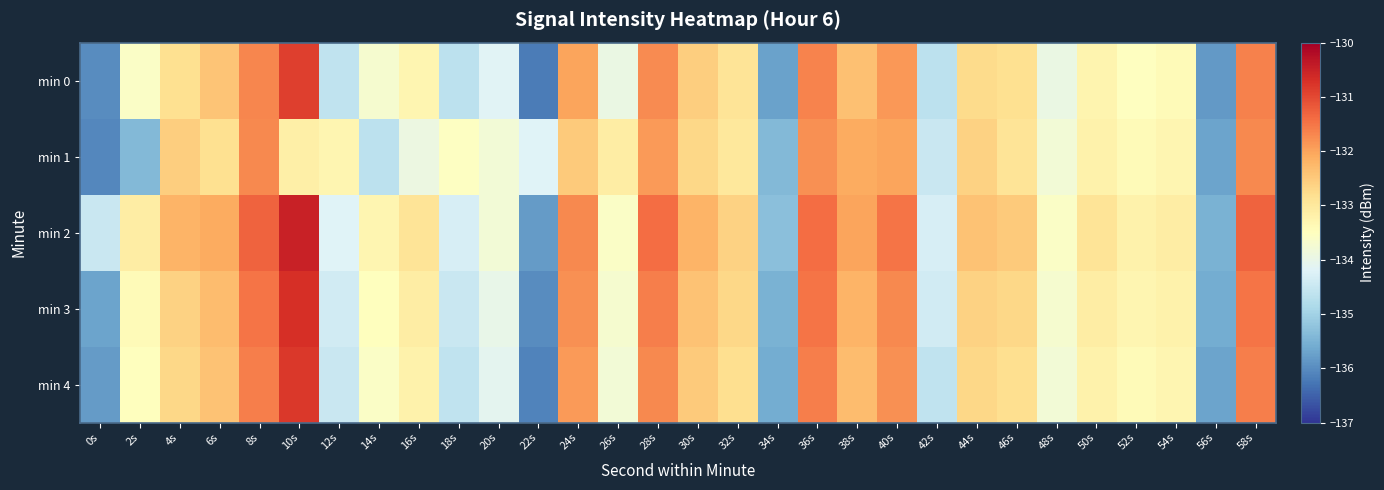

What is the minimum value shown in the chart?

-136.2